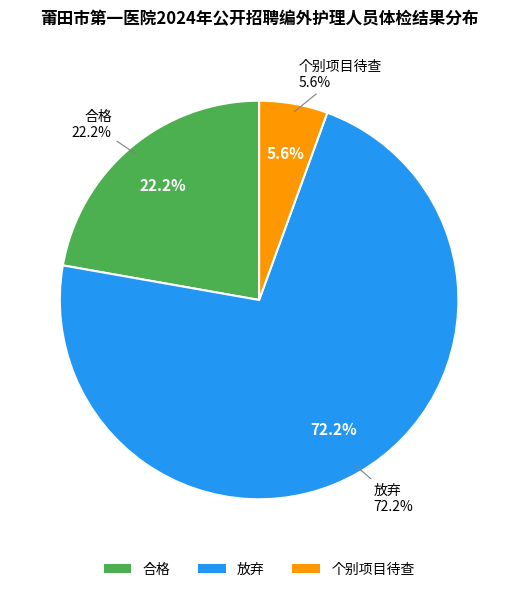

True or false: 个别项目待查 accounts for 18% of the total.

False